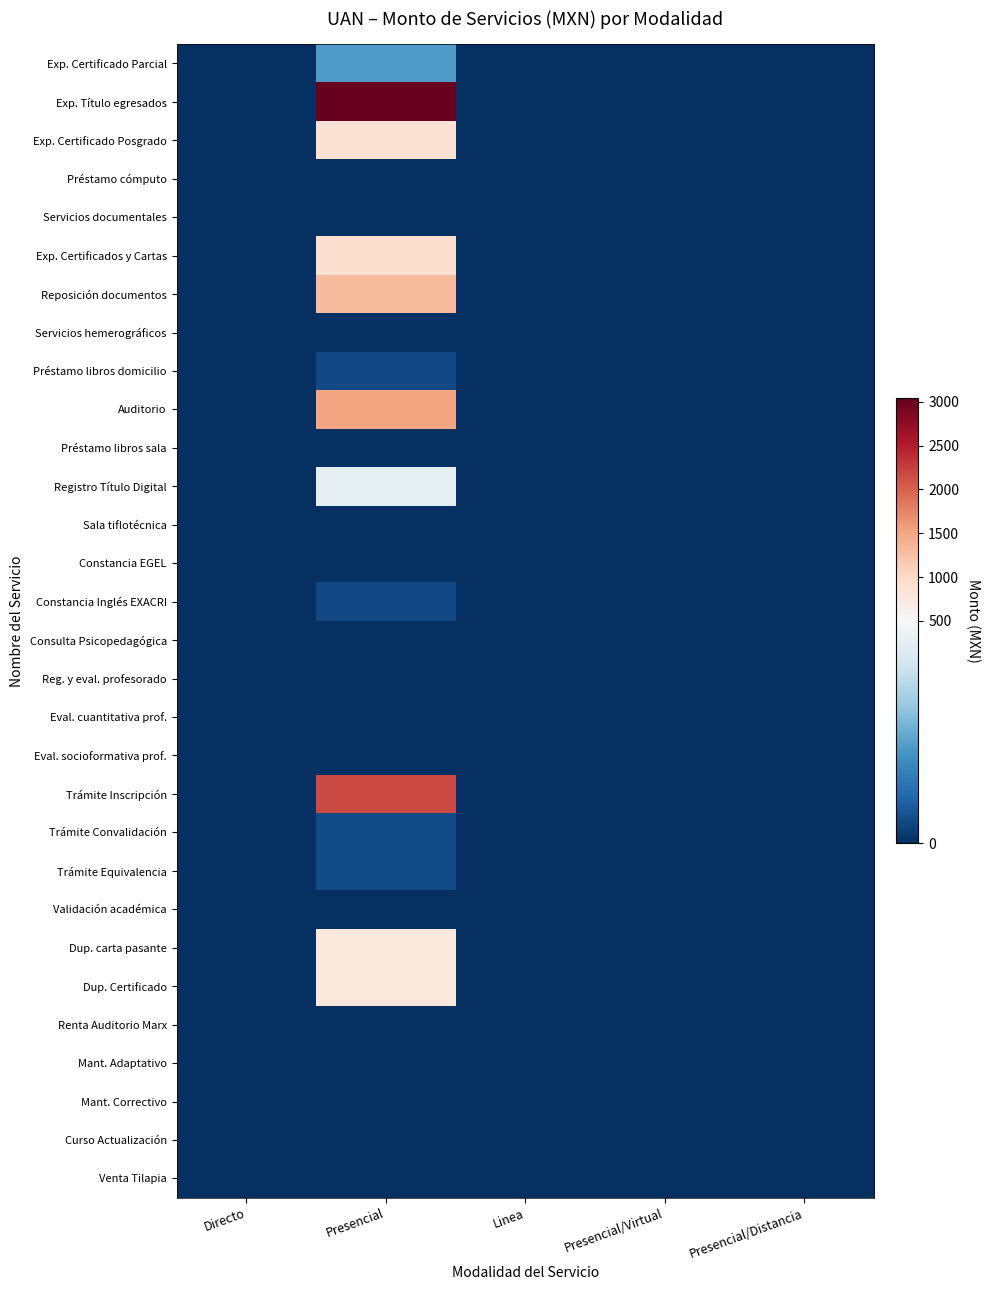

Which series has the largest total across all categories?

Exp. Título egresados